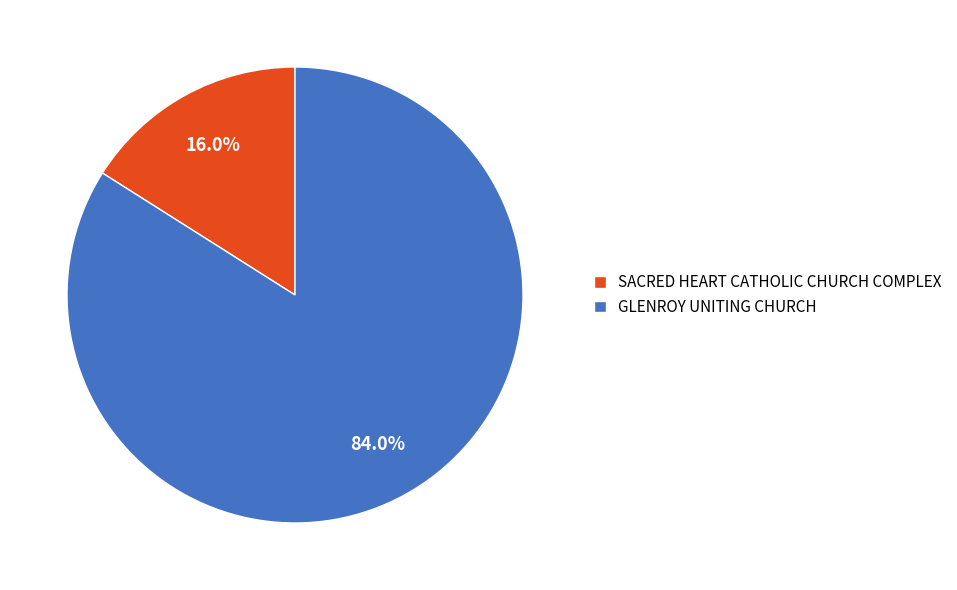

Do GLENROY UNITING CHURCH and SACRED HEART CATHOLIC CHURCH COMPLEX together represent more than half of the pie?

Yes